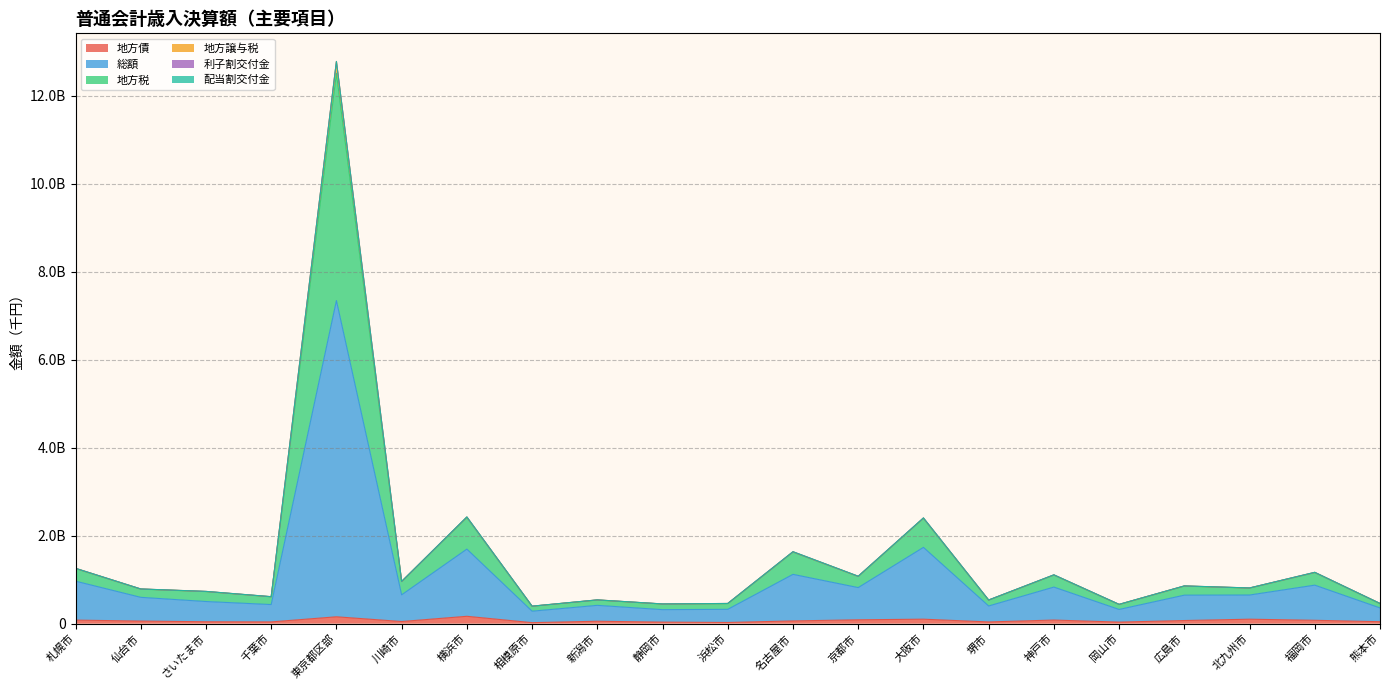

Does the chart display data point markers on the line(s)?

No